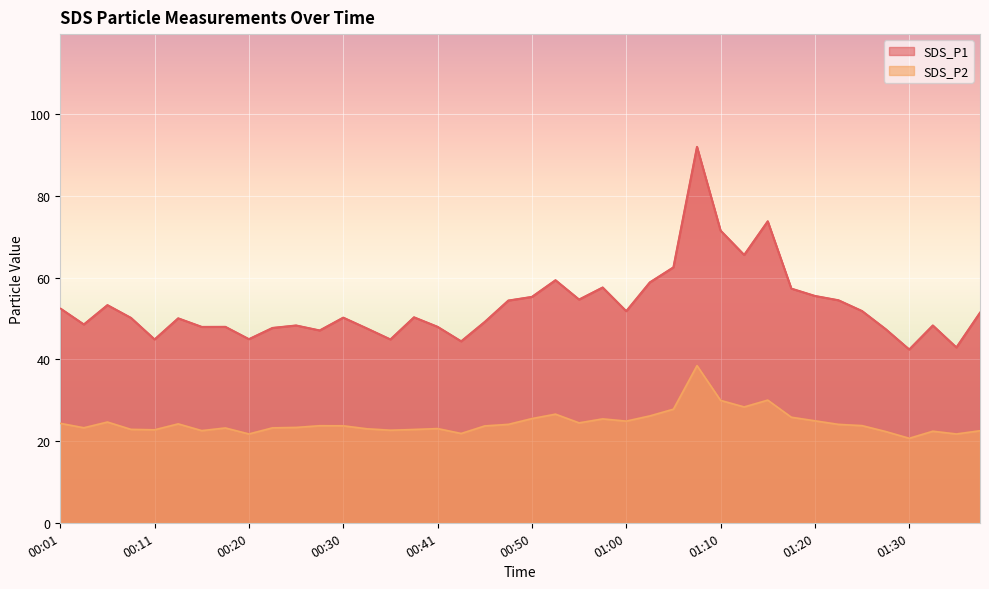

Rank the categories by SDS_P2 value from lowest to highest.

01:30, 00:20, 01:34, 00:43, 01:27, 01:32, 01:37, 00:16, 00:35, 00:11, 00:38, 00:08, 00:33, 00:41, 00:18, 00:23, 00:03, 00:25, 00:45, 00:30, 00:28, 01:25, 00:48, 01:22, 00:13, 00:01, 00:55, 00:06, 01:00, 01:20, 00:58, 00:50, 01:17, 01:03, 00:53, 01:05, 01:12, 01:10, 01:15, 01:08